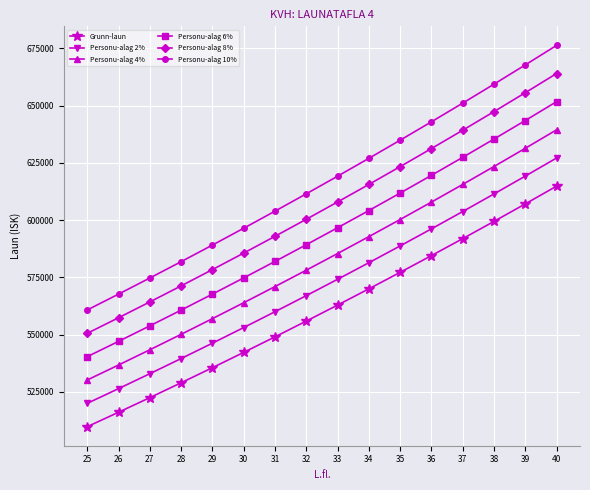

What is the difference between the highest and lowest values at 27?

52250